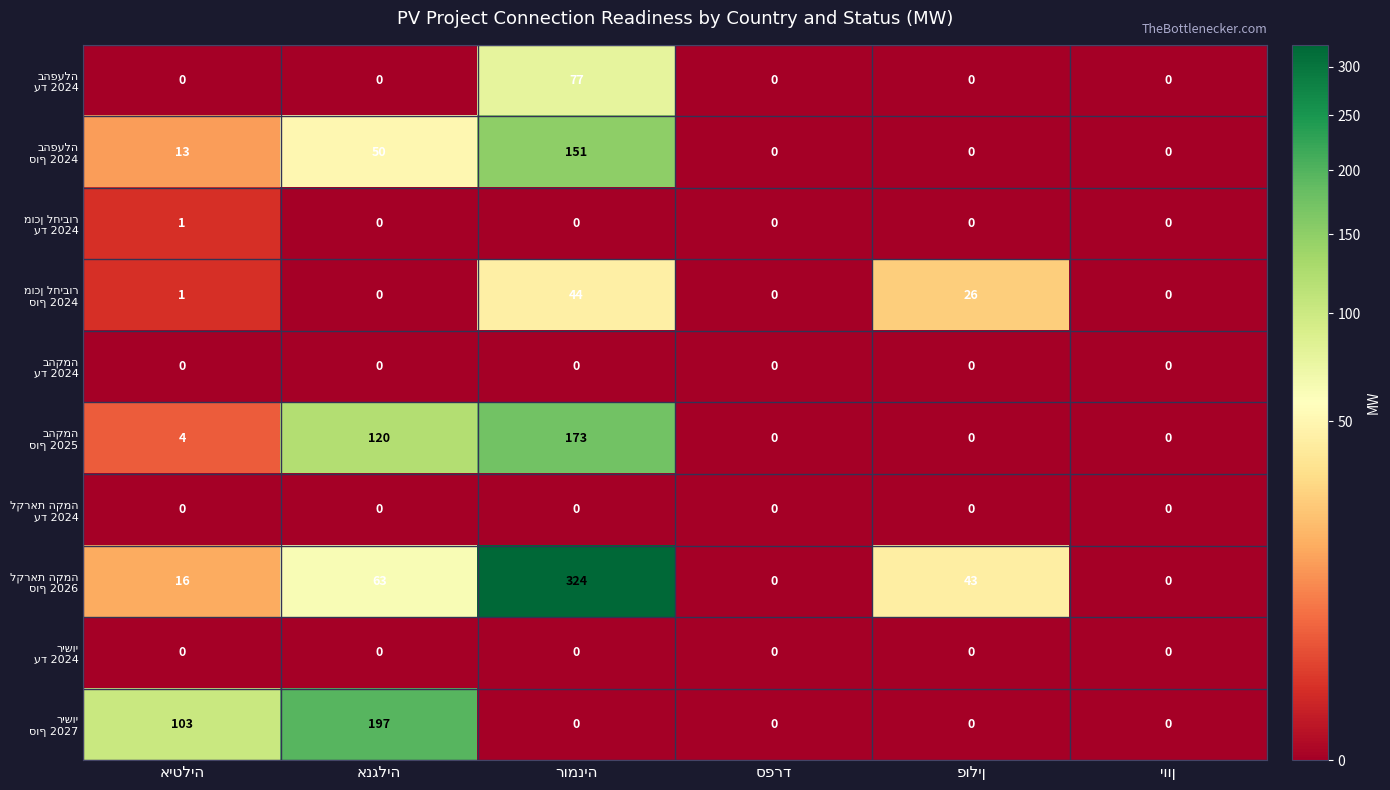

How many series are shown in this chart?

10